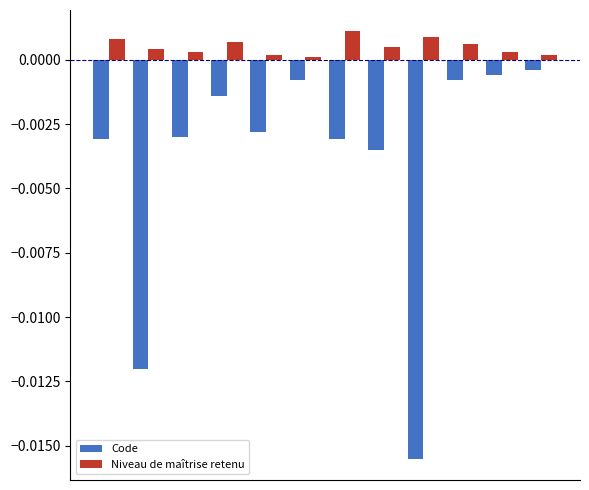

What are all the series names shown in the legend?

Code, Niveau de maîtrise retenu